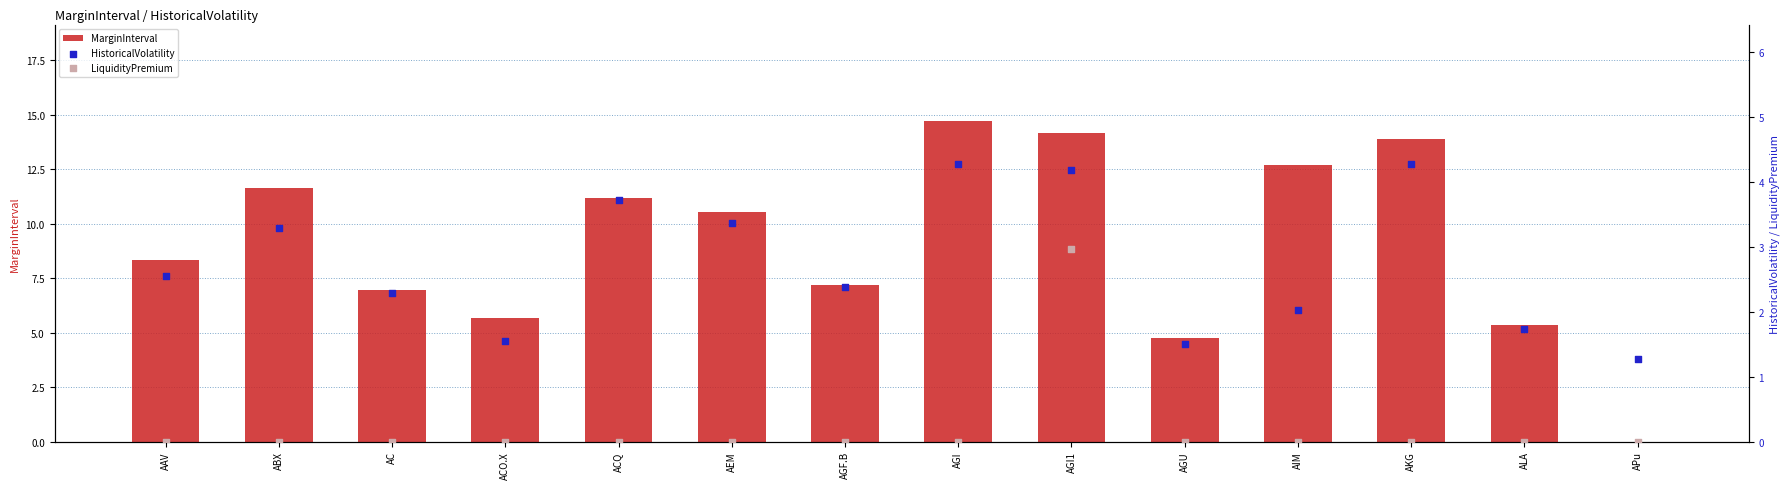

Which series contains the highest Y value?

MarginInterval